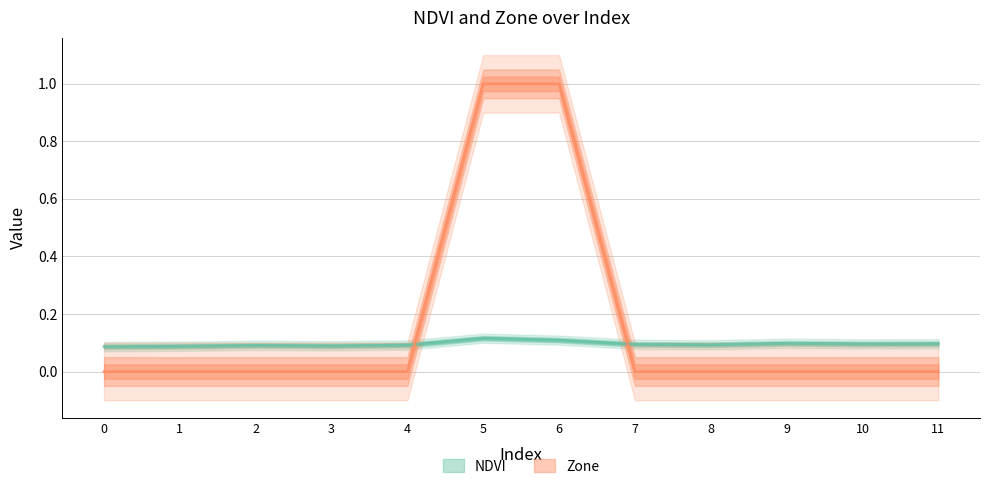

Is the value of NDVI at 9 greater than the value of Zone at 3?

Yes